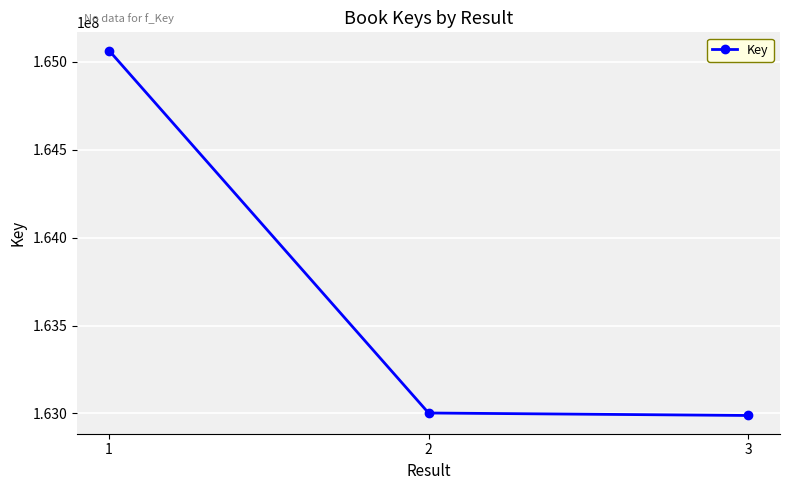

Is it true that the value at 1 is 165063839?

True